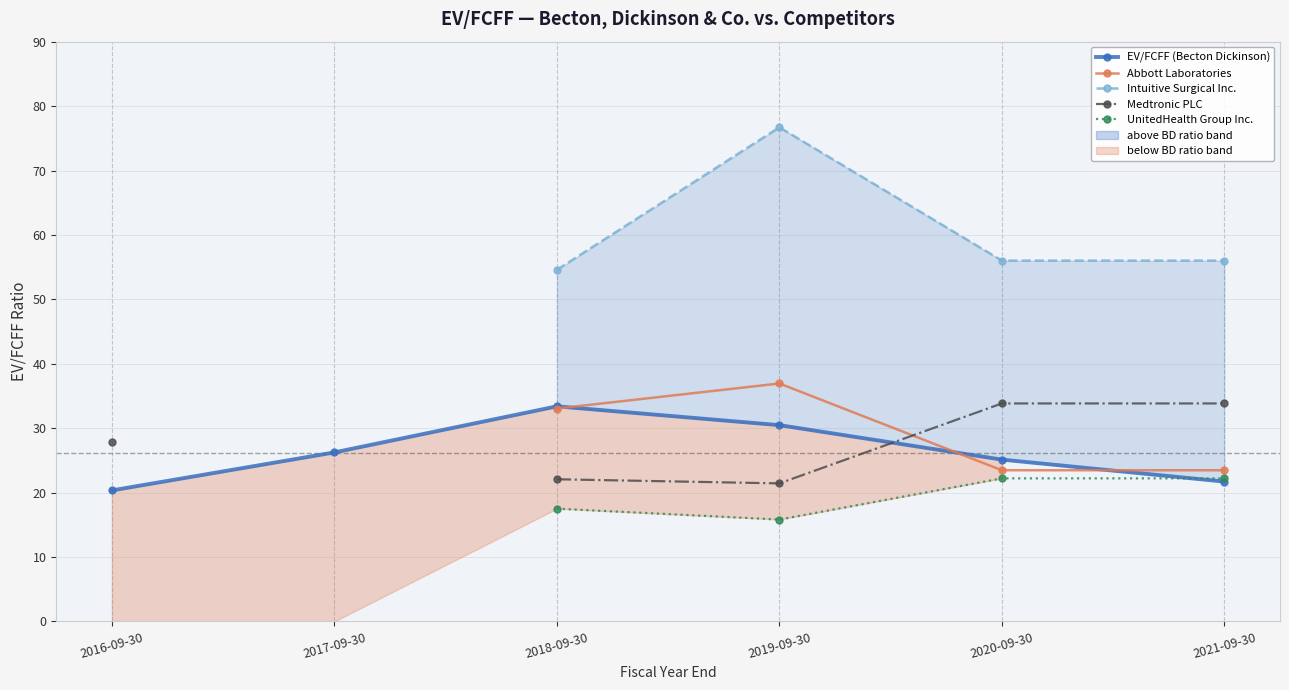

Is it true that Medtronic PLC equals 6.1 at 2019-09-30?

False